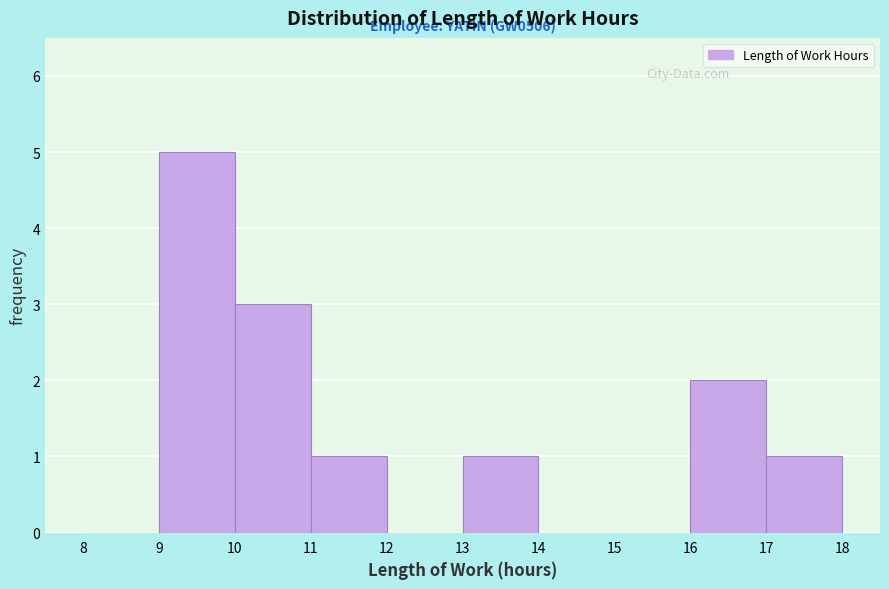

Over which range of the x-axis is the bar tallest?

9 to 10